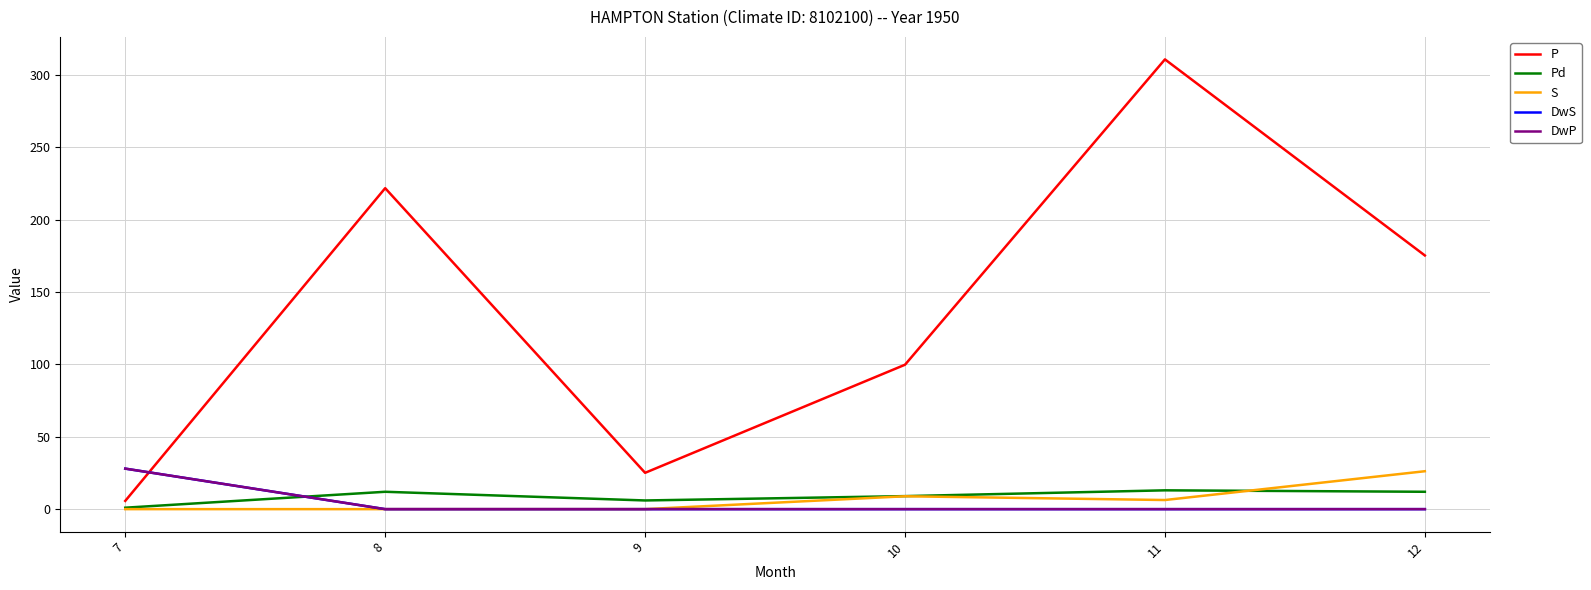

At how many categories does at least one series exceed 261?

1